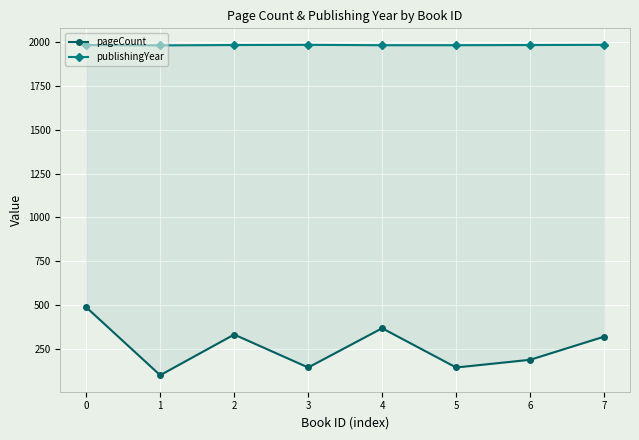

What value does the pageCount series have at 6, to the nearest 10?

190